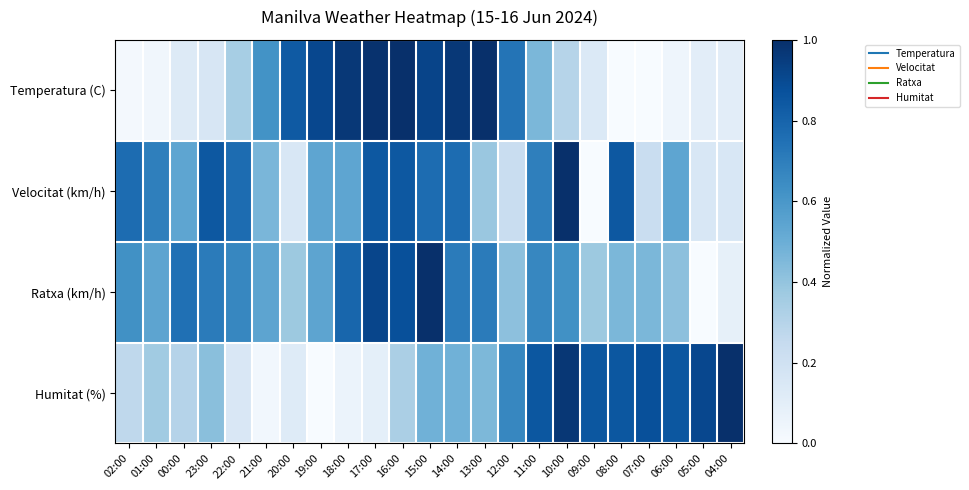

What is the spread (max minus min) of values at 08:00?

0.8